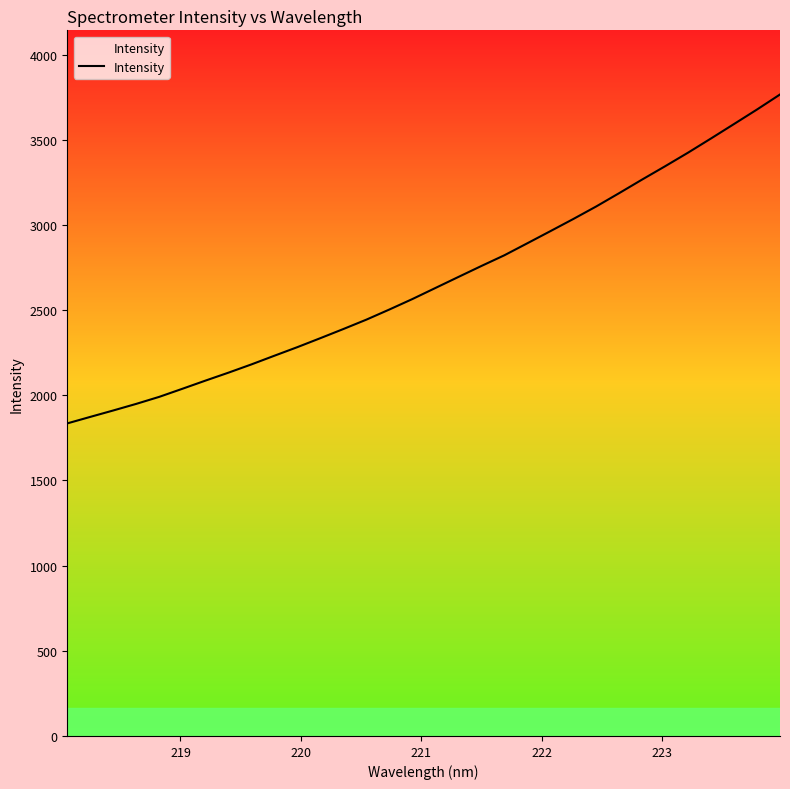

Count the number of categories in the chart.

32